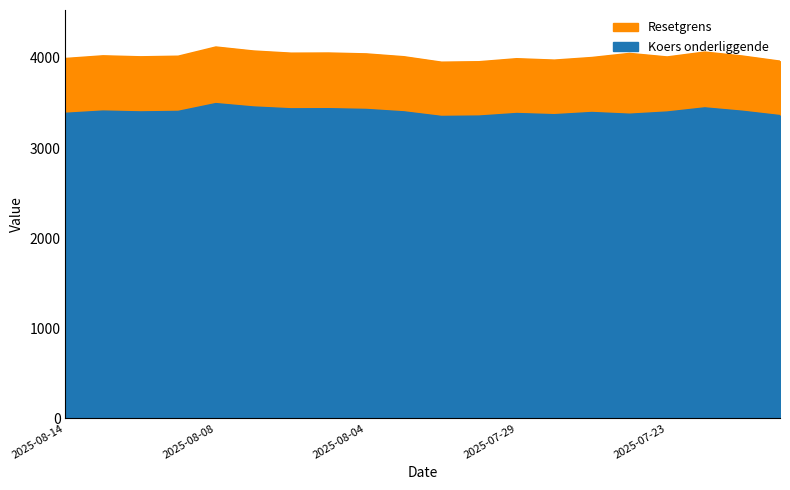

Is it true that Koers onderliggende equals 3381.2 at 2025-07-29?

True